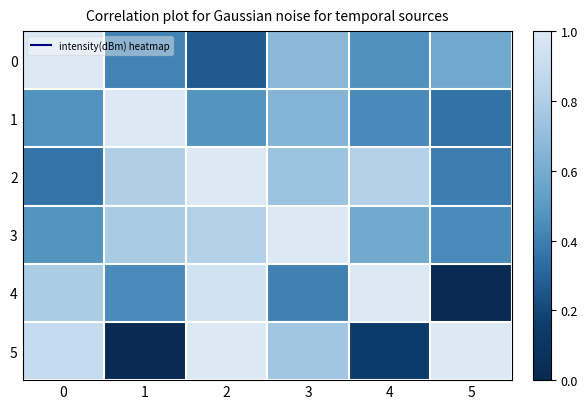

Which series has the largest range (max minus min)?

4